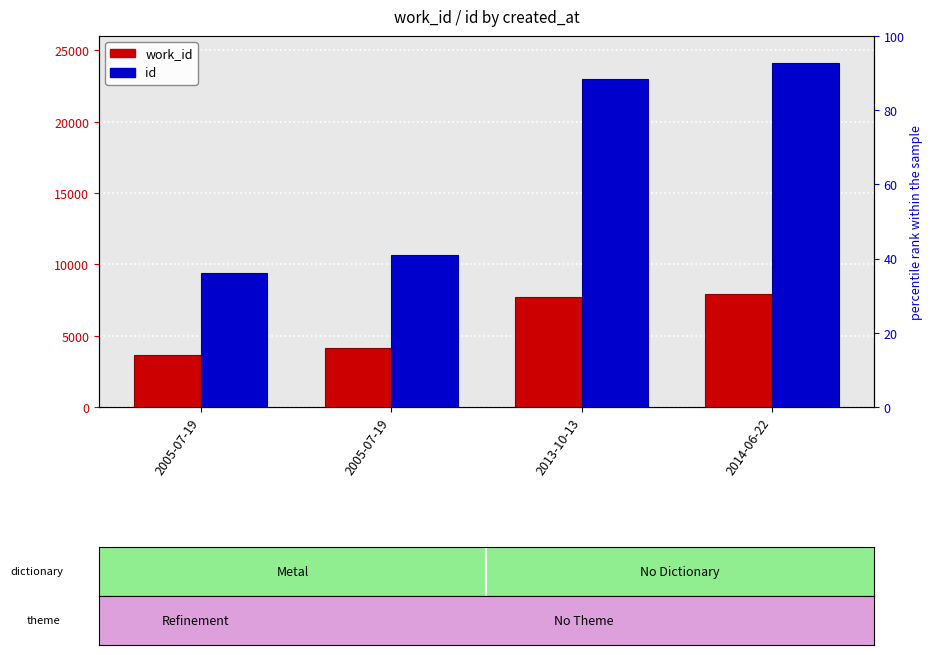

Which has a higher value, 2013-10-13 or 2005-07-19?

2013-10-13